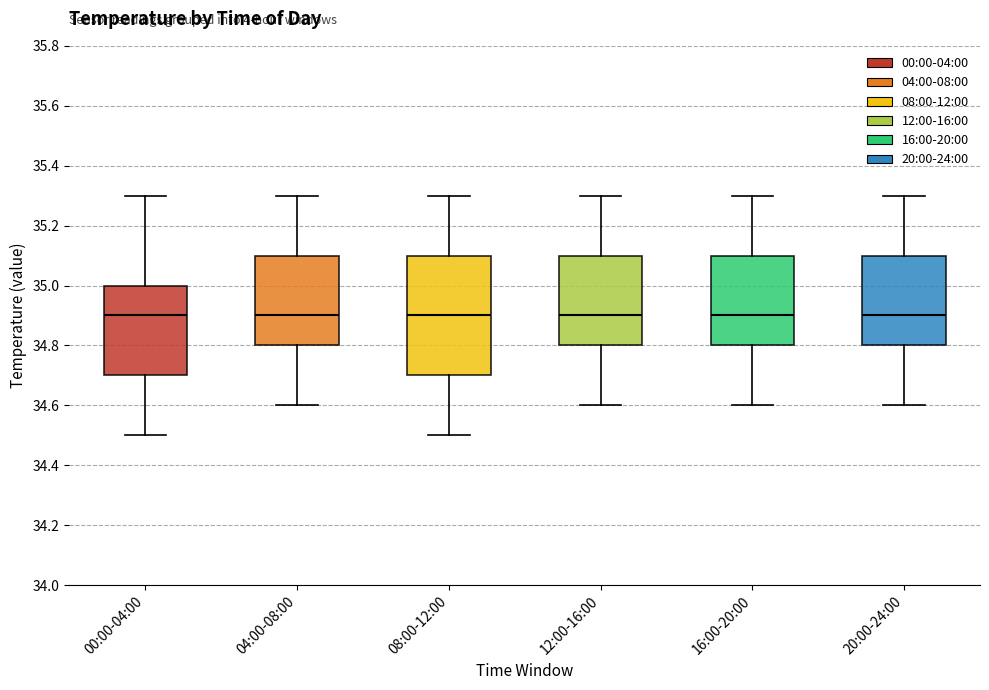

Comparing the boxes themselves (not the whiskers), which one is the tallest?

08:00-12:00